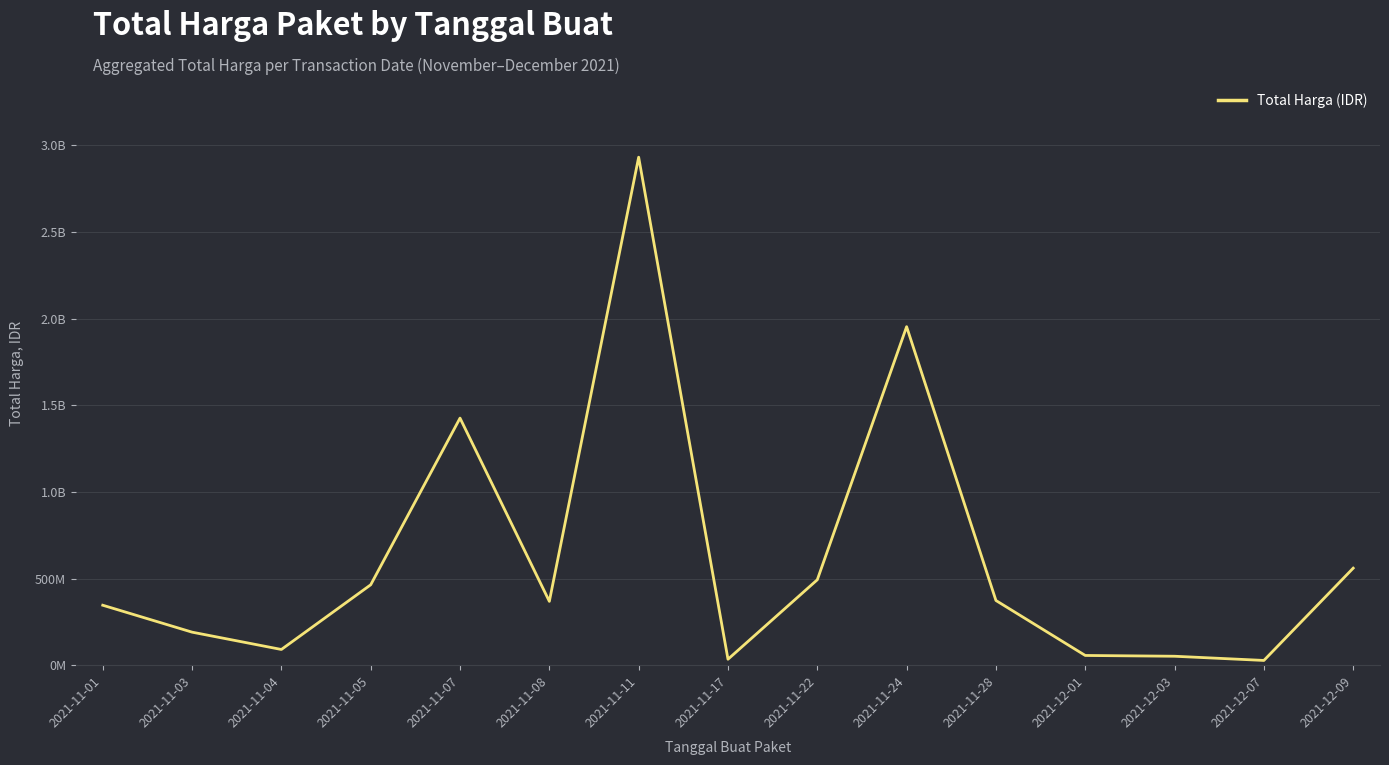

What is the maximum value shown in the chart?

2931562000